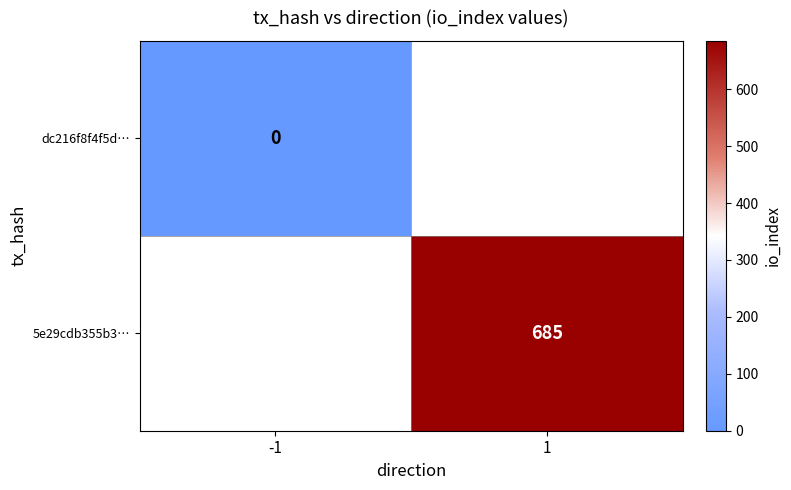

At how many categories does at least one series exceed 495?

1